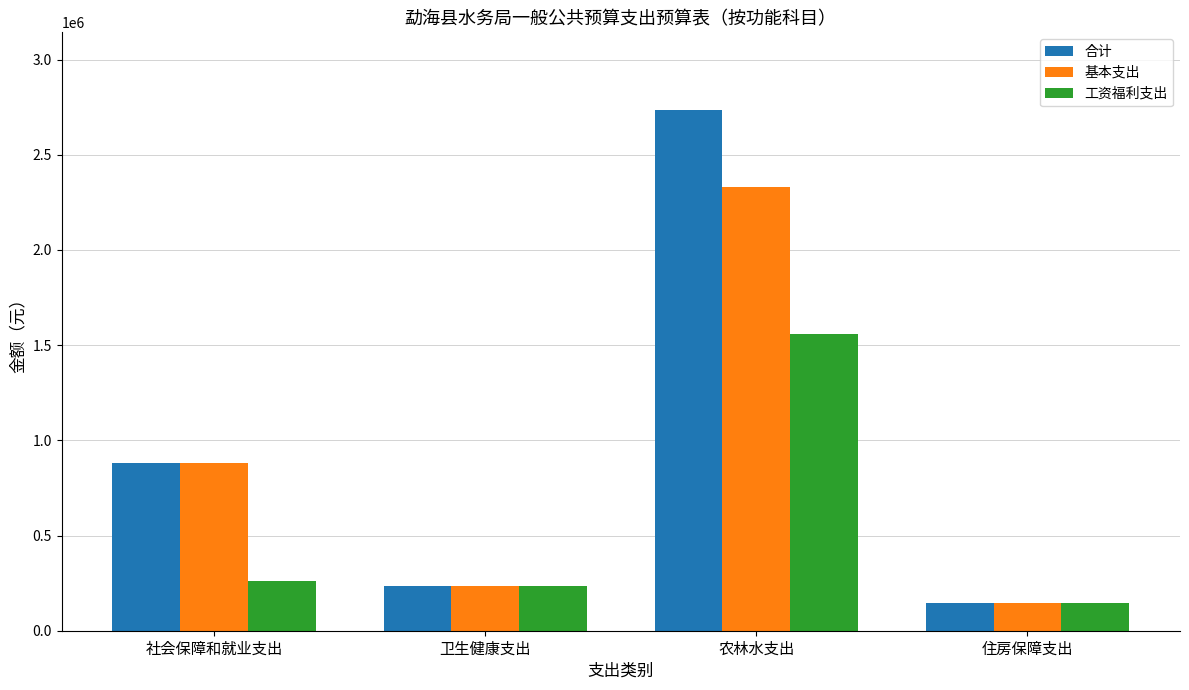

What is the sum of all 工资福利支出 values?

2204145.3